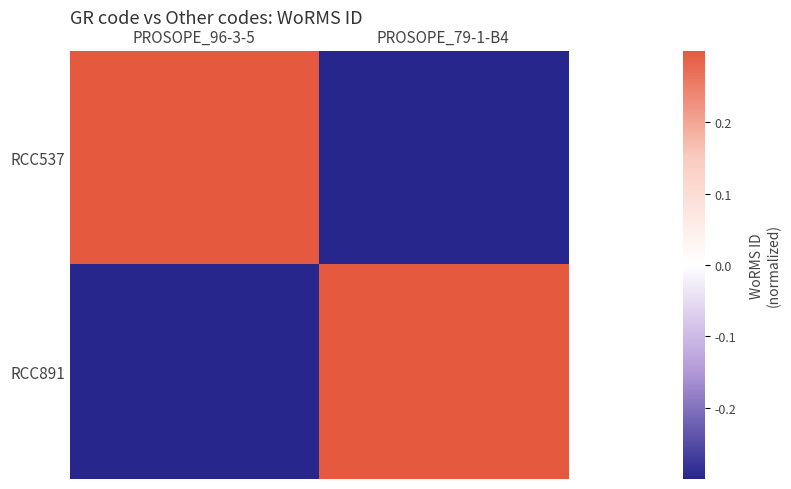

Reading left to right, list all the values displayed in this chart.

RCC537: PROSOPE_96-3-5=0.5	PROSOPE_79-1-B4=-0.5
RCC891: PROSOPE_96-3-5=-0.5	PROSOPE_79-1-B4=0.5